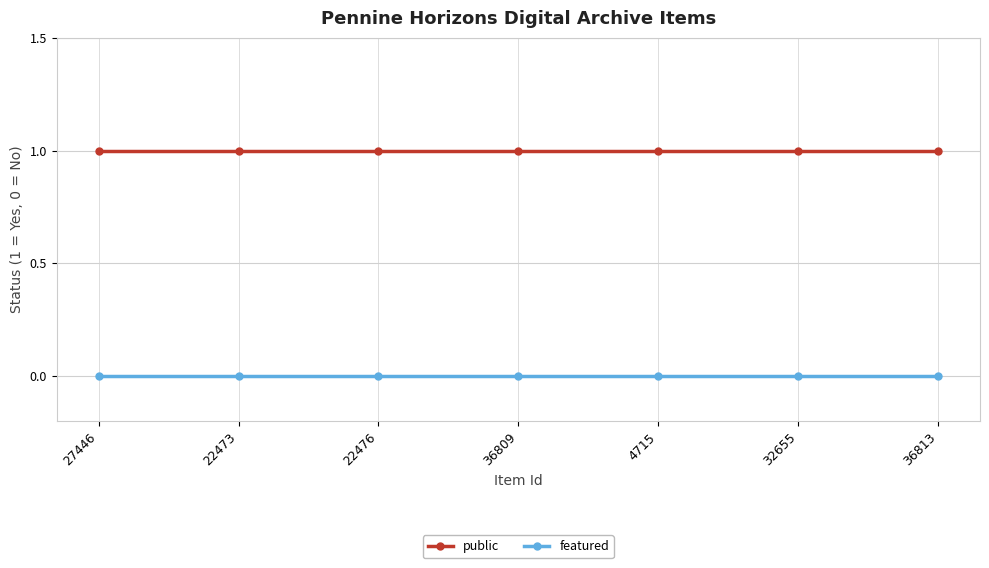

List the series in order of their overall mean, highest first.

public, featured